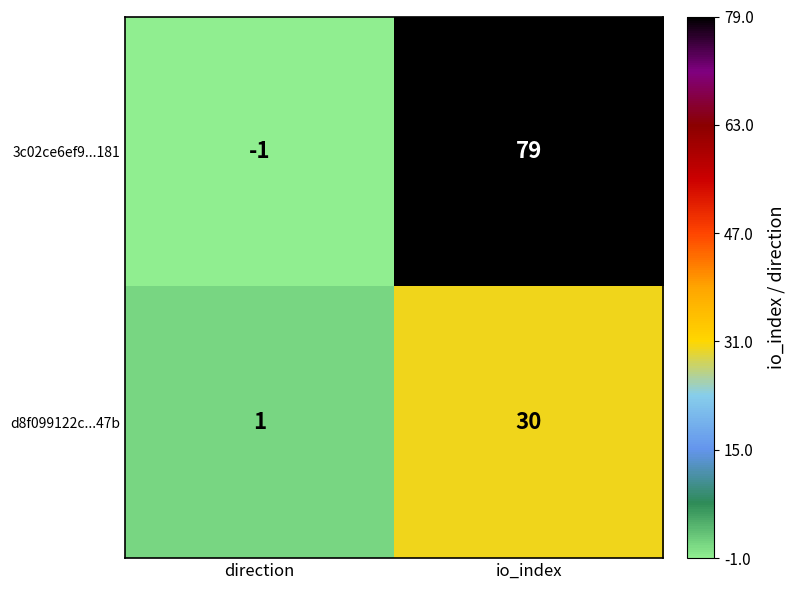

What is the difference between the maximum and minimum values in the d8f099122c...47b series?

29